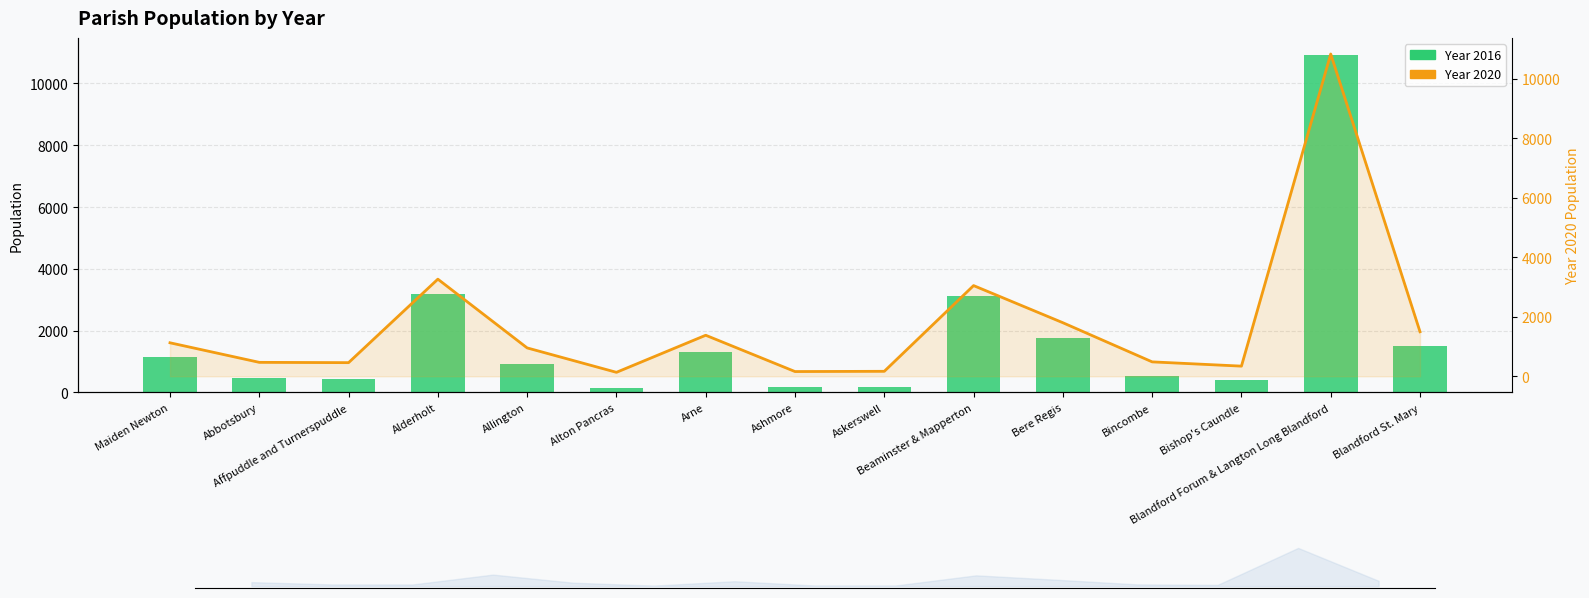

Reading left to right, extract all data points from this chart.

Year 2016: 1139	479	432	3192	925	143	1313	169	161	3114	1775	527	404	10927	1493
Year 2020: 1125	468	458	3262	953	133	1378	159	167	3046	1799	484	341	10824	1496